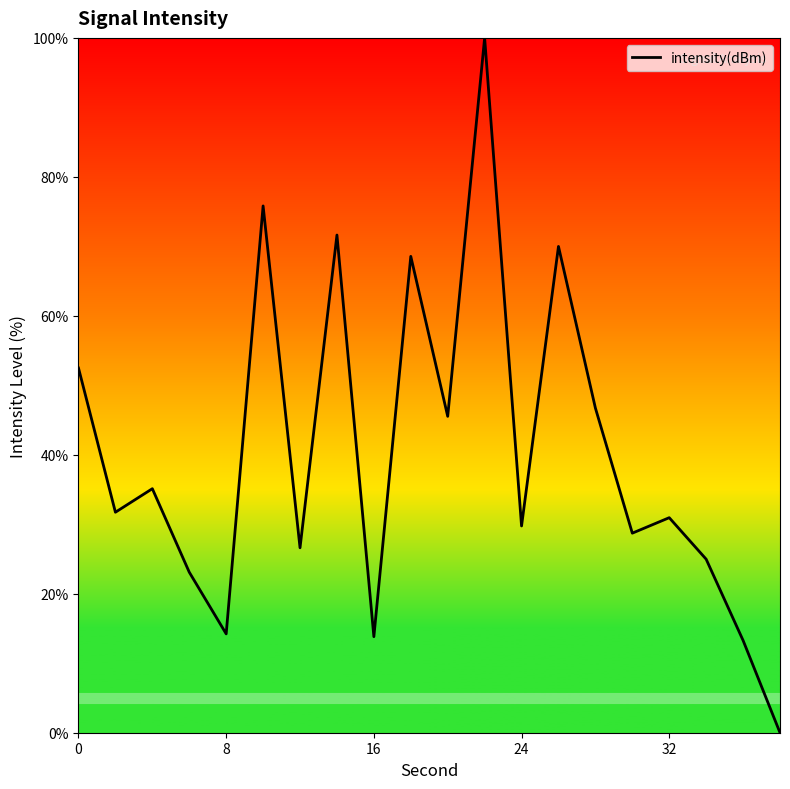

What is the maximum value shown in the chart?

100.0